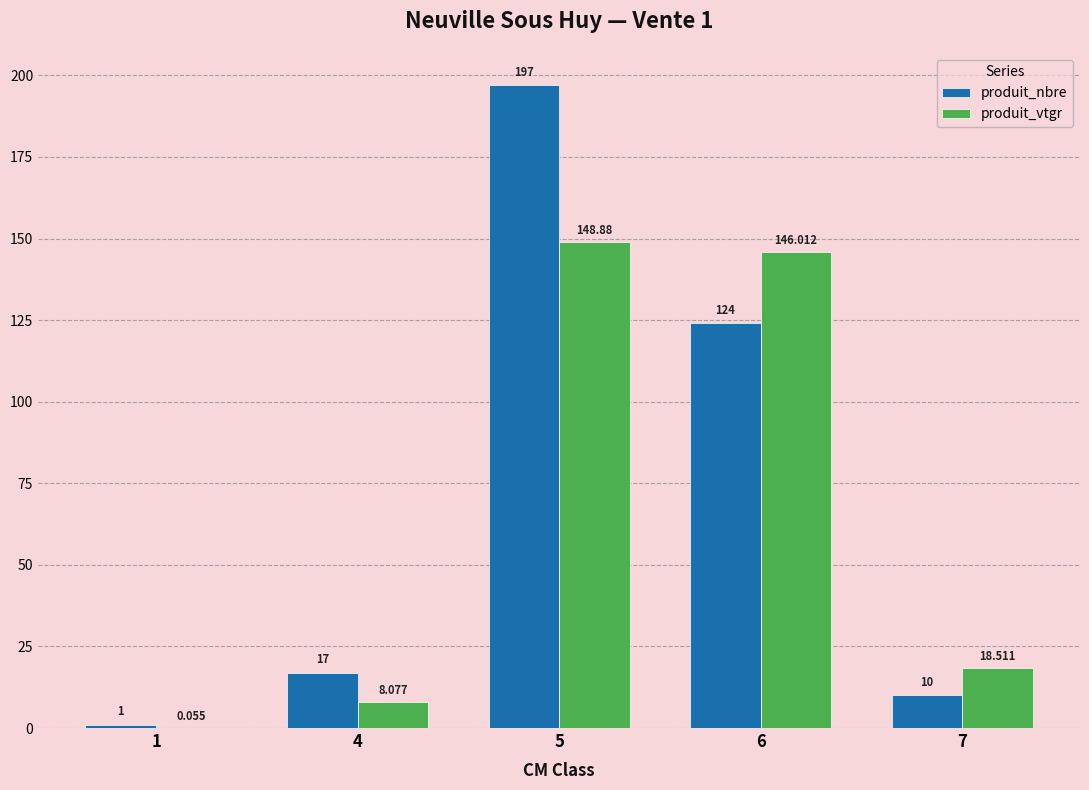

What value does the produit_vtgr series have at 6?

146.0